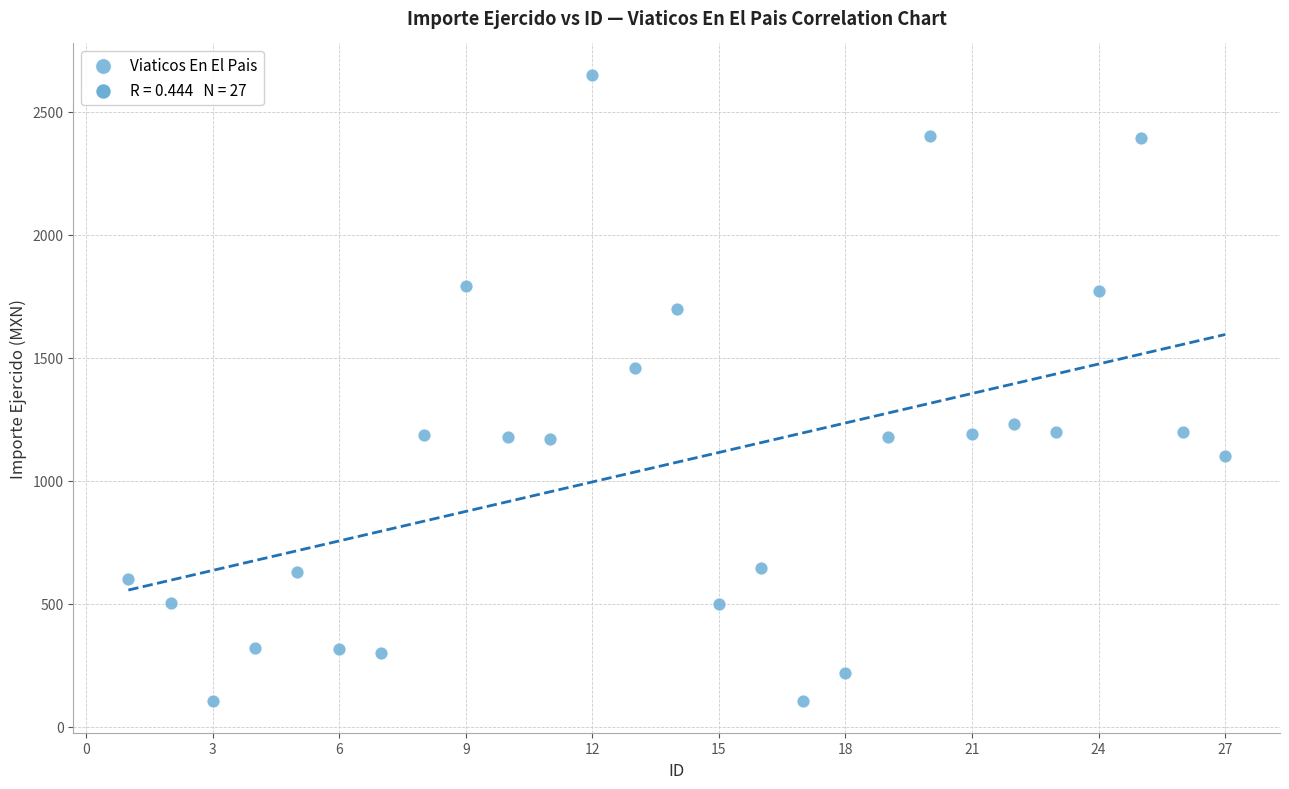

What is the range of Y values (max minus min)?

2546.0